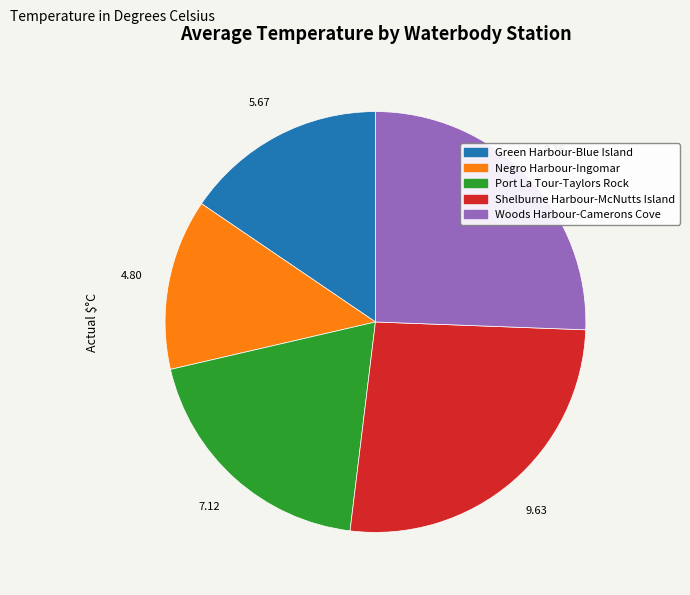

What is the largest slice in the pie chart?

Shelburne Harbour-McNutts Island